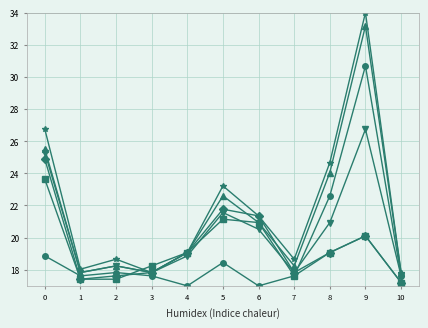

Does the chart display data point markers on the line(s)?

Yes